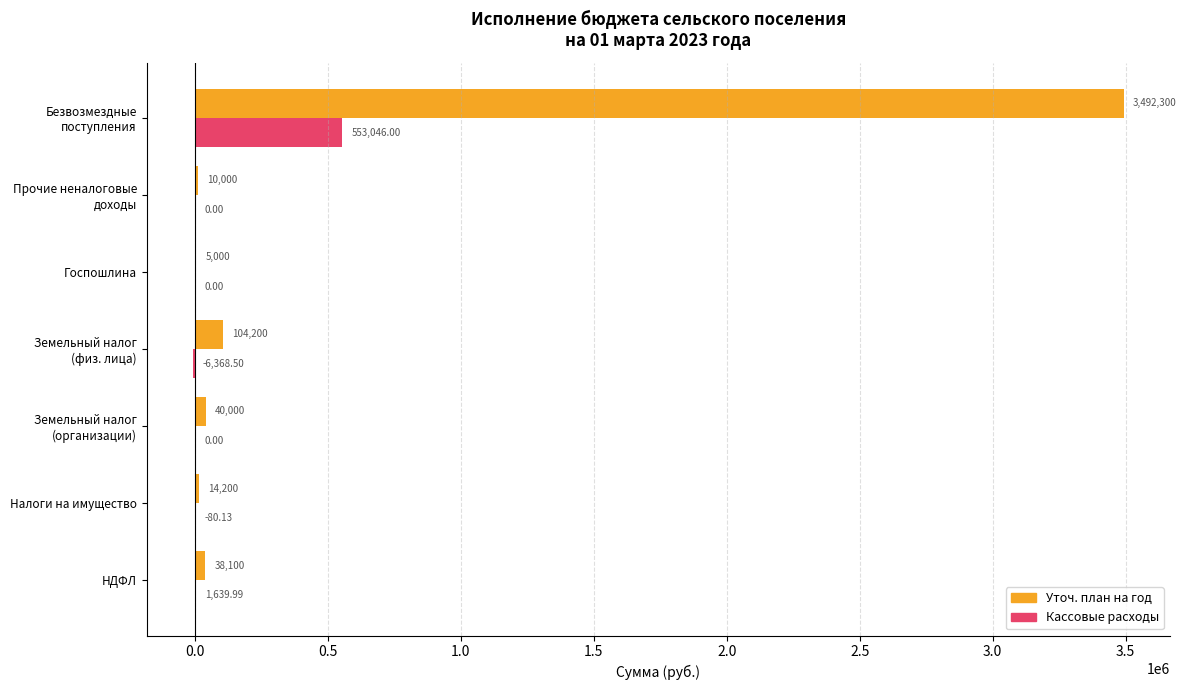

Which series has the largest total across all categories?

Уточ. план на год